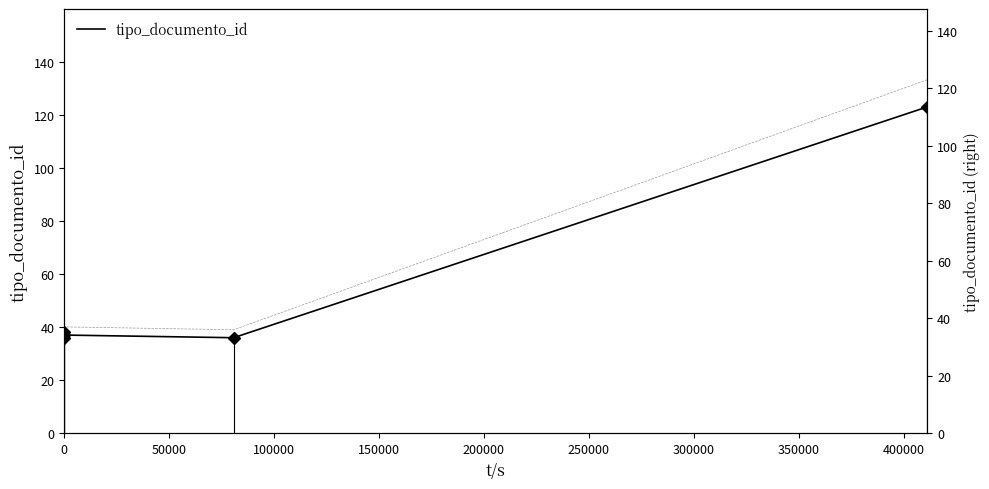

True or false: tipo_documento_id (right) and tipo_documento_id cross at least once.

False